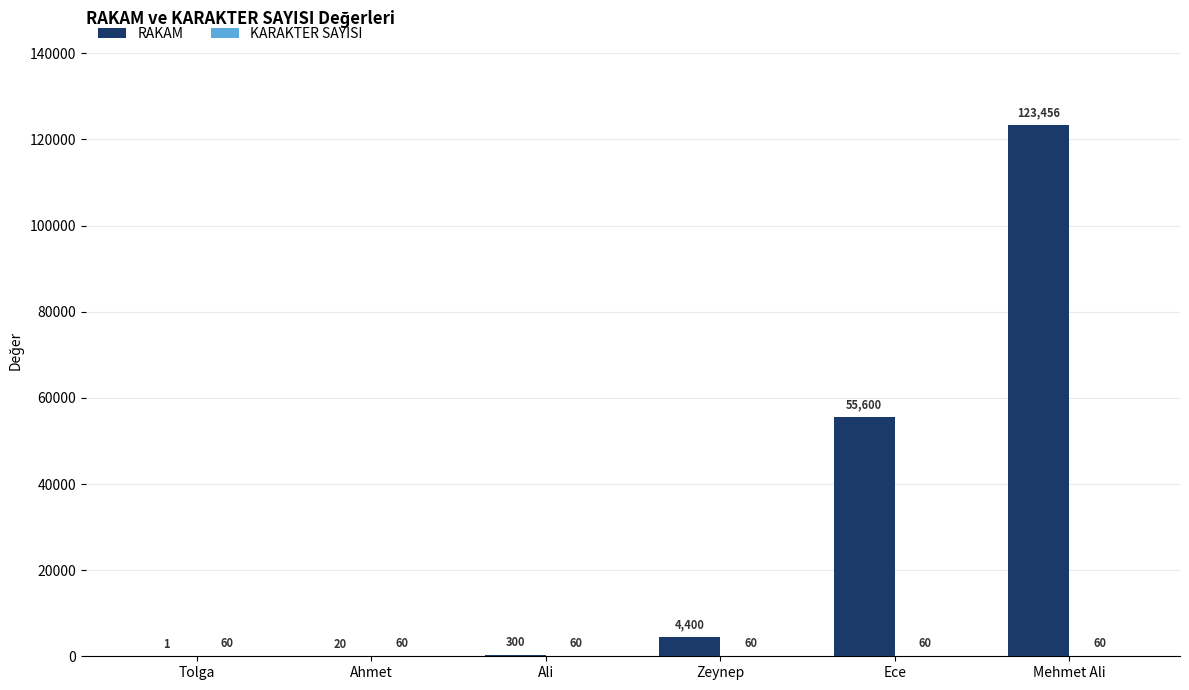

Which series has the largest total across all categories?

RAKAM